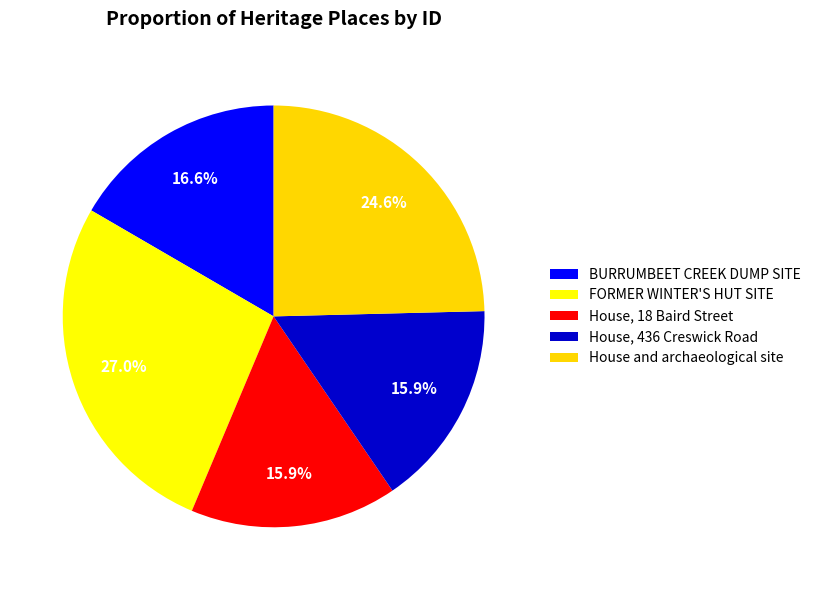

What is the largest slice in the pie chart?

FORMER WINTER'S HUT SITE